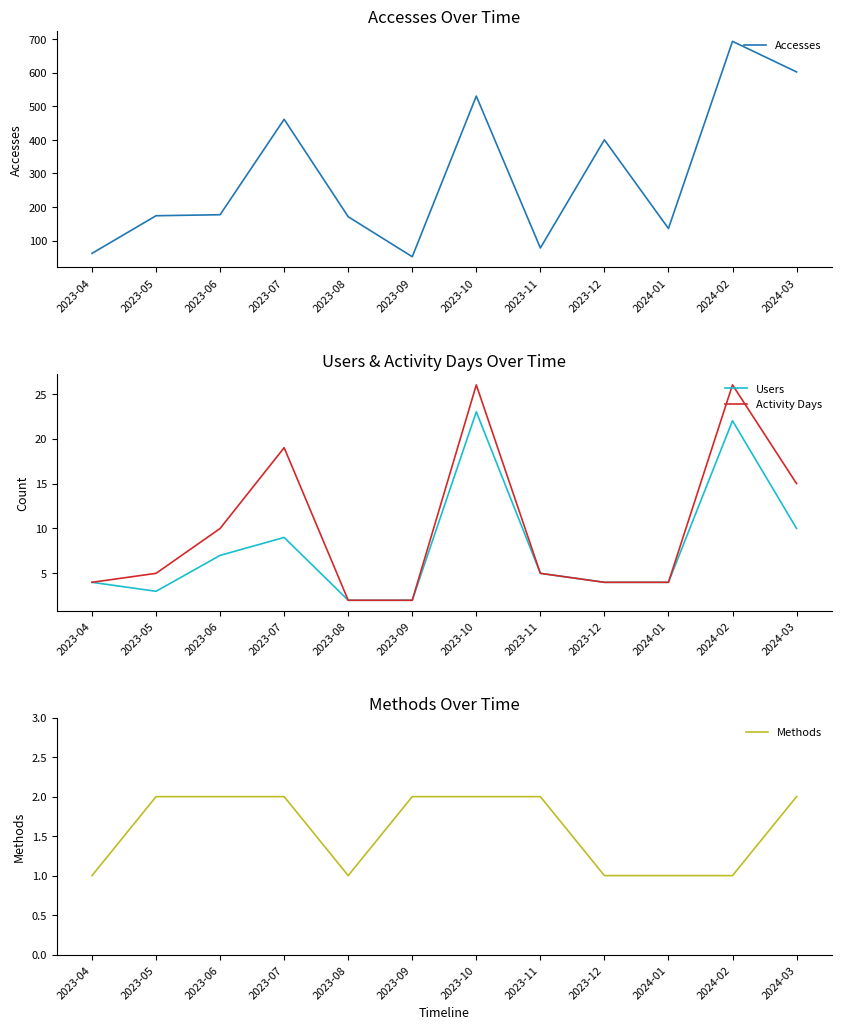

Rank the series at 2023-08 from highest to lowest value.

Accesses, Users, Activity Days, Methods